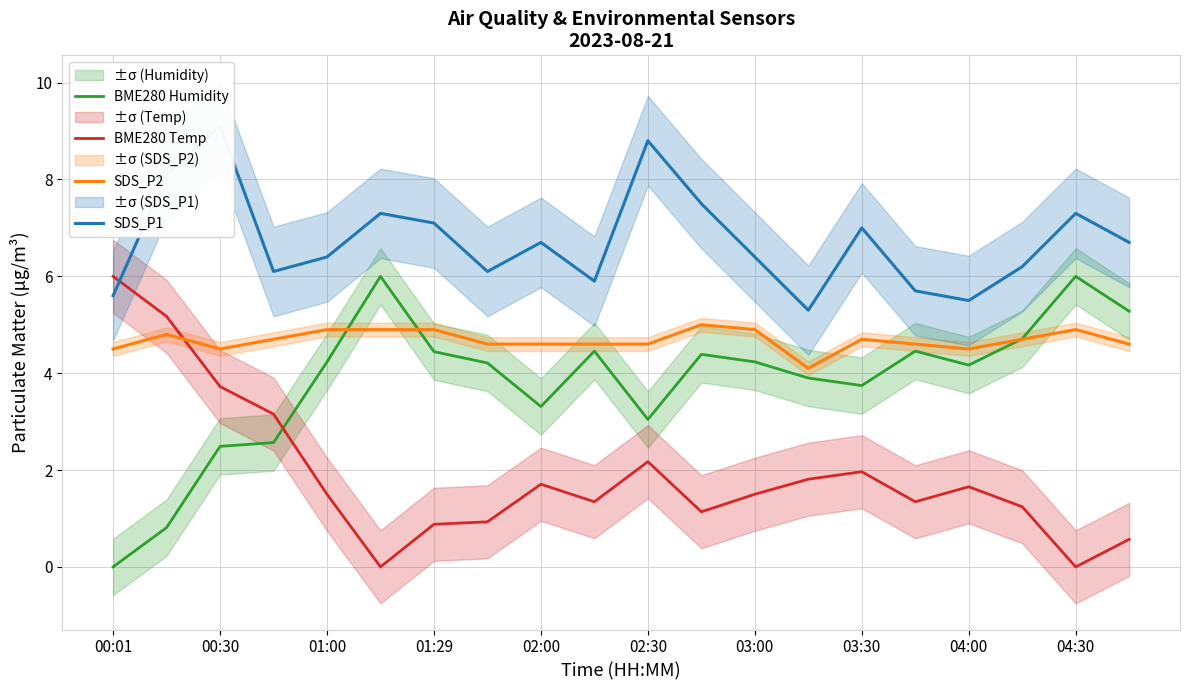

Which series has the largest total across all categories?

SDS_P1